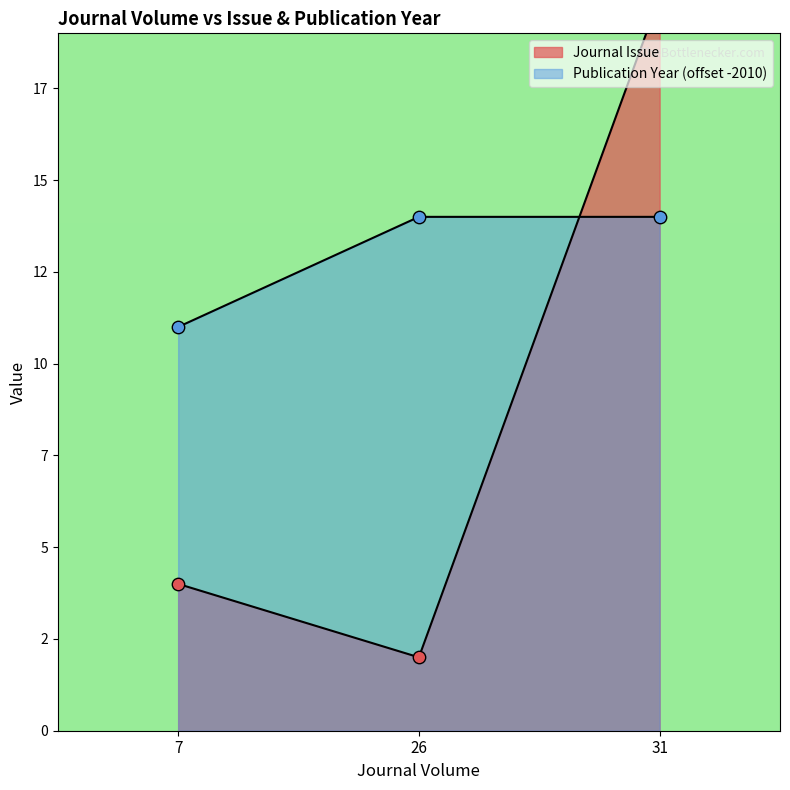

What is the total value across all series at 26?

16